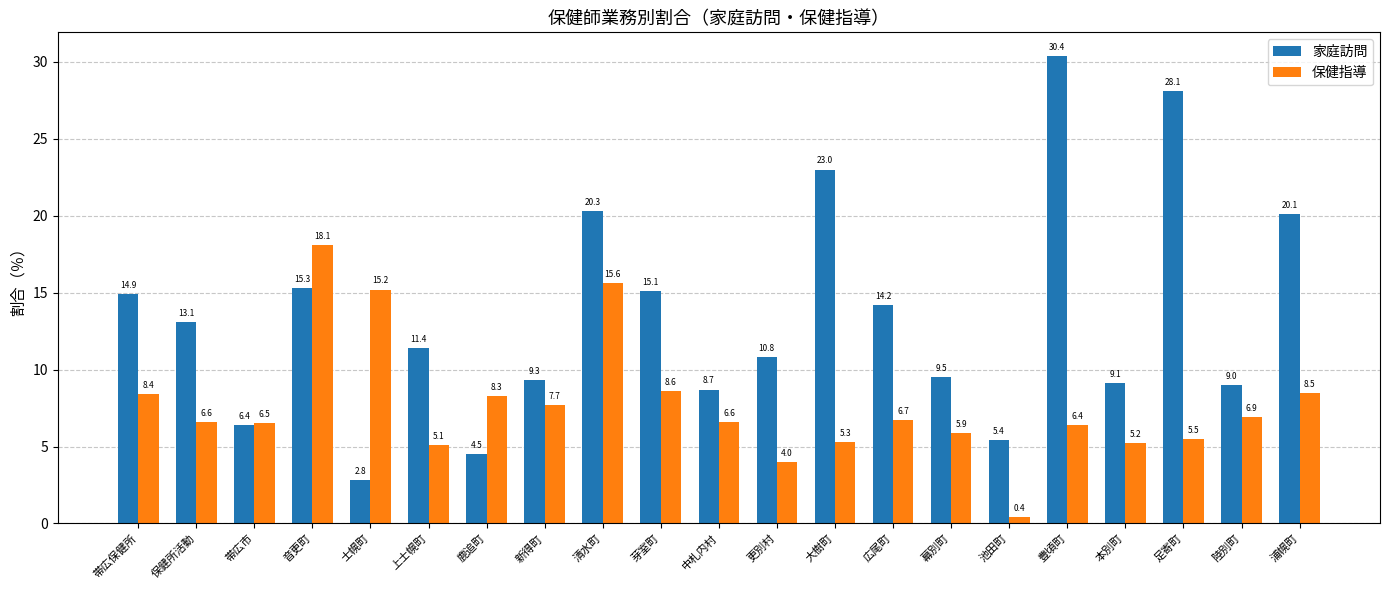

What is the label of the 19th bar from the left?

足寄町